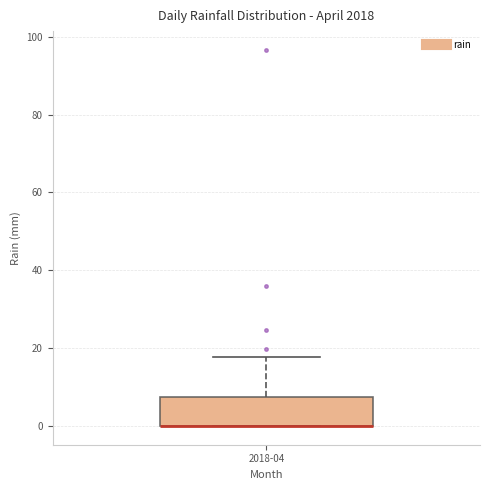

Read this box plot against the y-axis: the position of the median line, the range covered by the box, and the ends of both whiskers. The values are not printed on the chart, so give them approximately, as read against the axis.

median 0 (drawn on the box's lower edge), box 0 to 8, whiskers 0 to 18